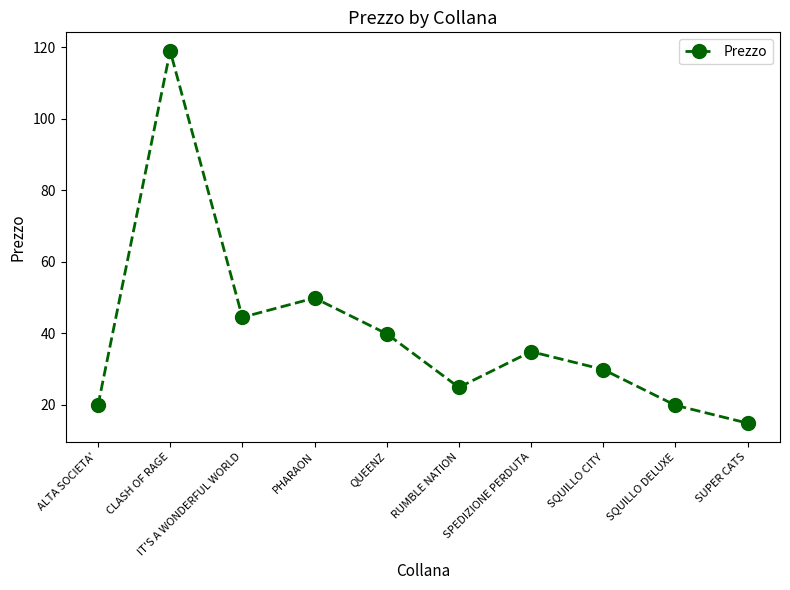

The value at CLASH OF RAGE is 119.0. True or false?

True